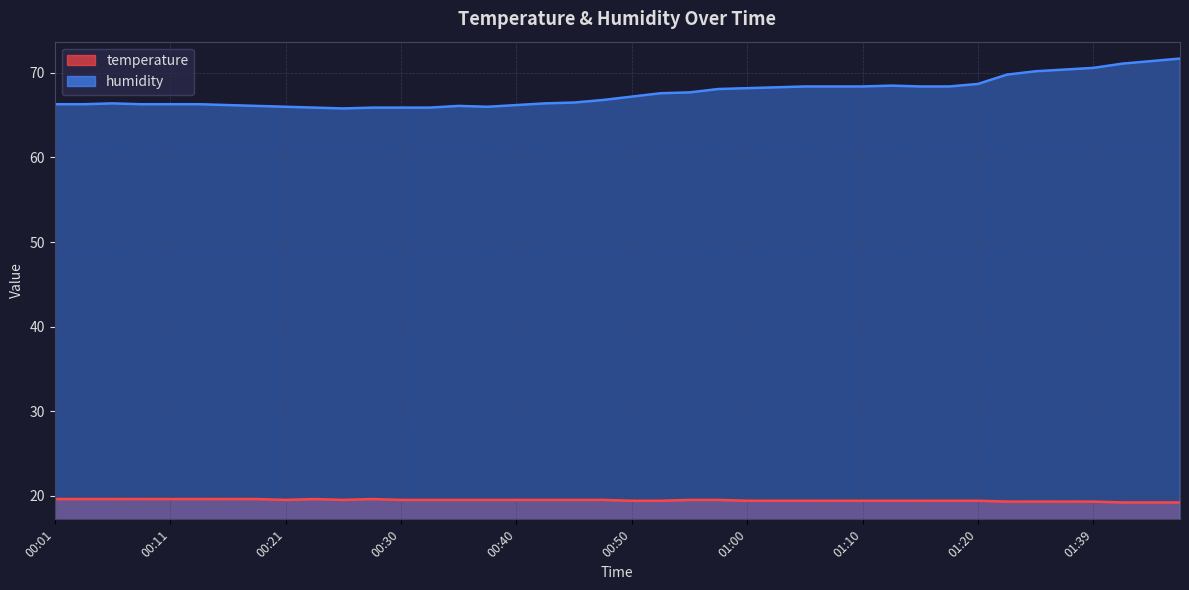

The temperature series shows 6.4 at 01:20. True or false?

False